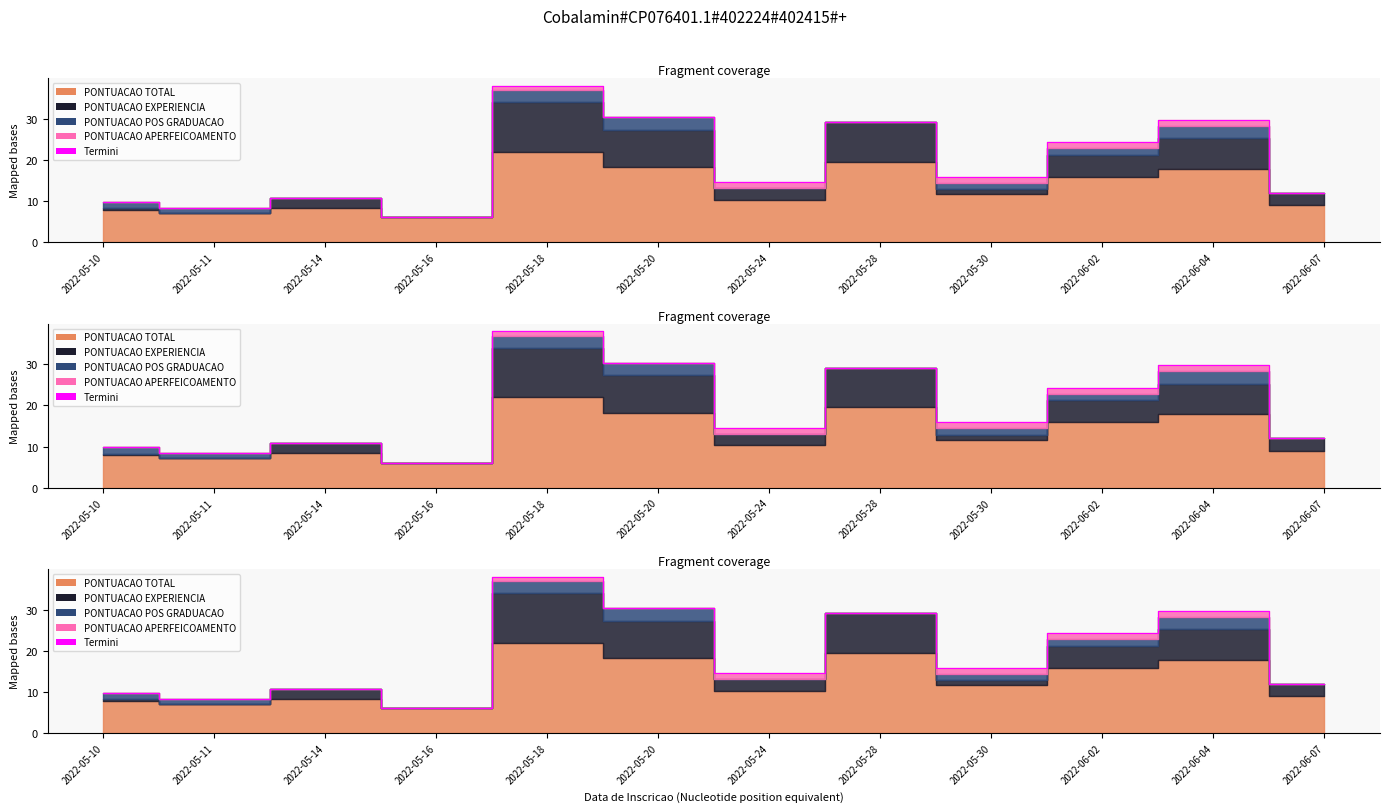

Reading left to right, extract all data points from this chart.

2022-05-10=9.8	2022-05-11=8.4	2022-05-14=10.8	2022-05-16=6.0	2022-05-18=38.0	2022-05-20=30.4	2022-05-24=14.6	2022-05-28=29.2	2022-05-30=15.9	2022-06-02=24.3	2022-06-04=29.8	2022-06-07=12.0